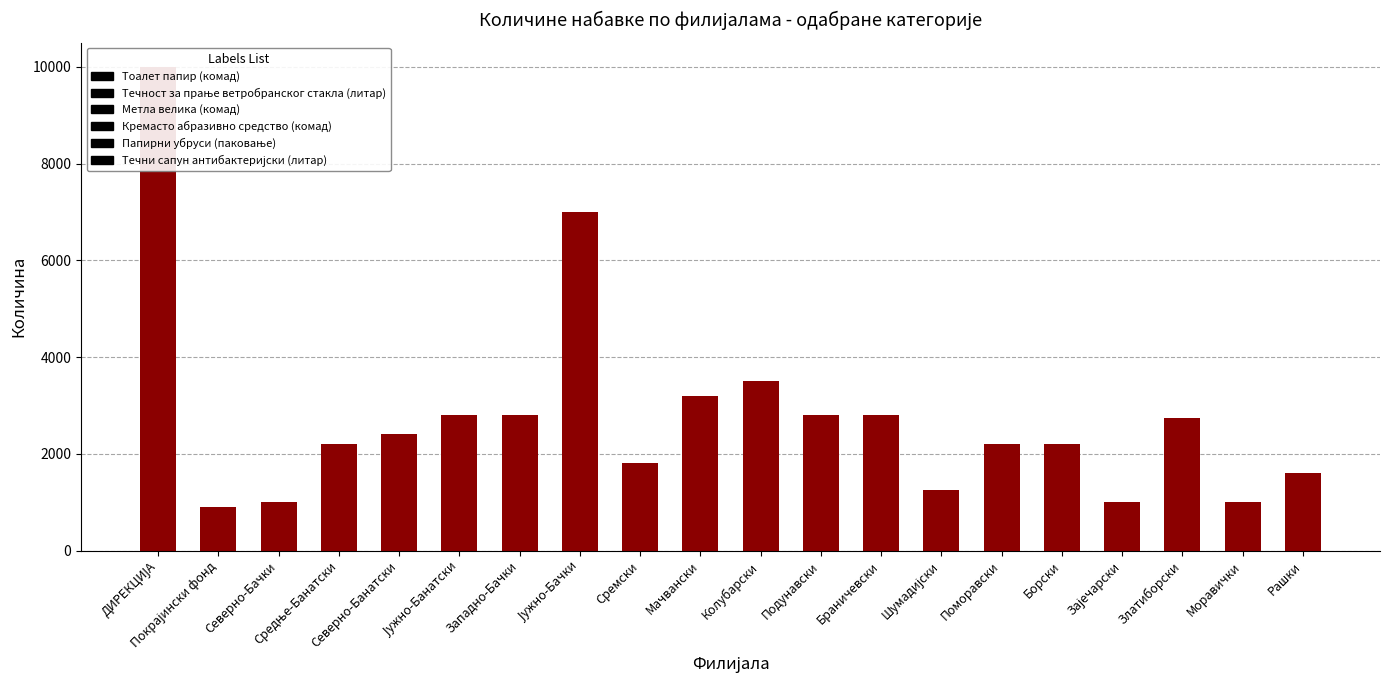

Rank the categories by value from lowest to highest.

Покрајински фонд, Северно-Бачки, Зајечарски, Моравички, Шумадијски, Рашки, Сремски, Средње-Банатски, Поморавски, Борски, Северно-Банатски, Златиборски, Јужно-Банатски, Западно-Бачки, Подунавски, Браничевски, Мачвански, Колубарски, Јужно-Бачки, ДИРЕКЦИЈА